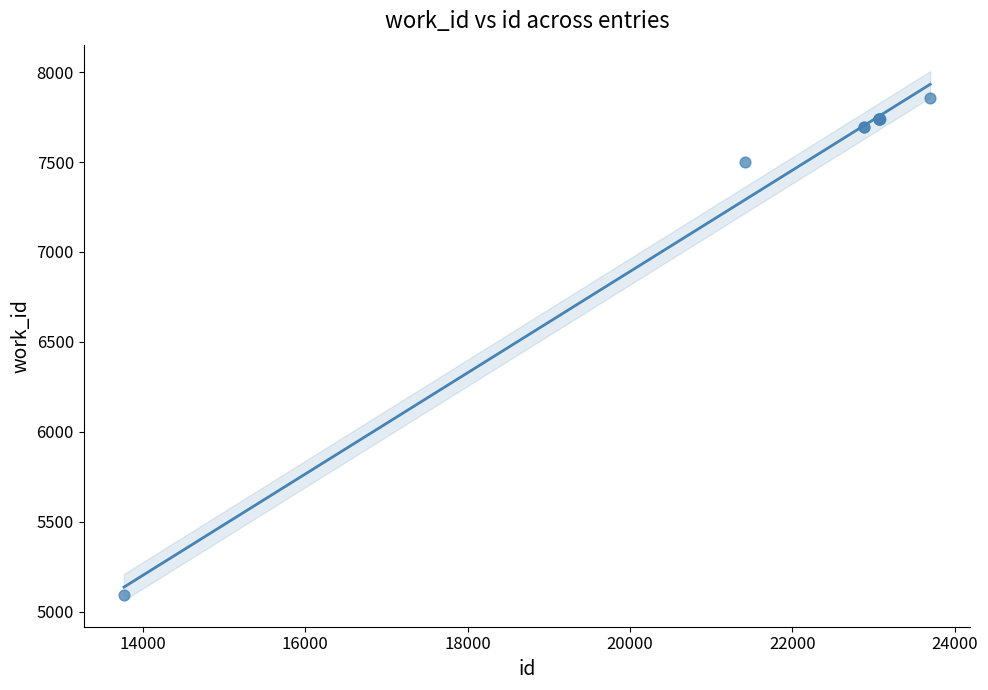

What Y value in the scatter plot is closest to 6474?

7502